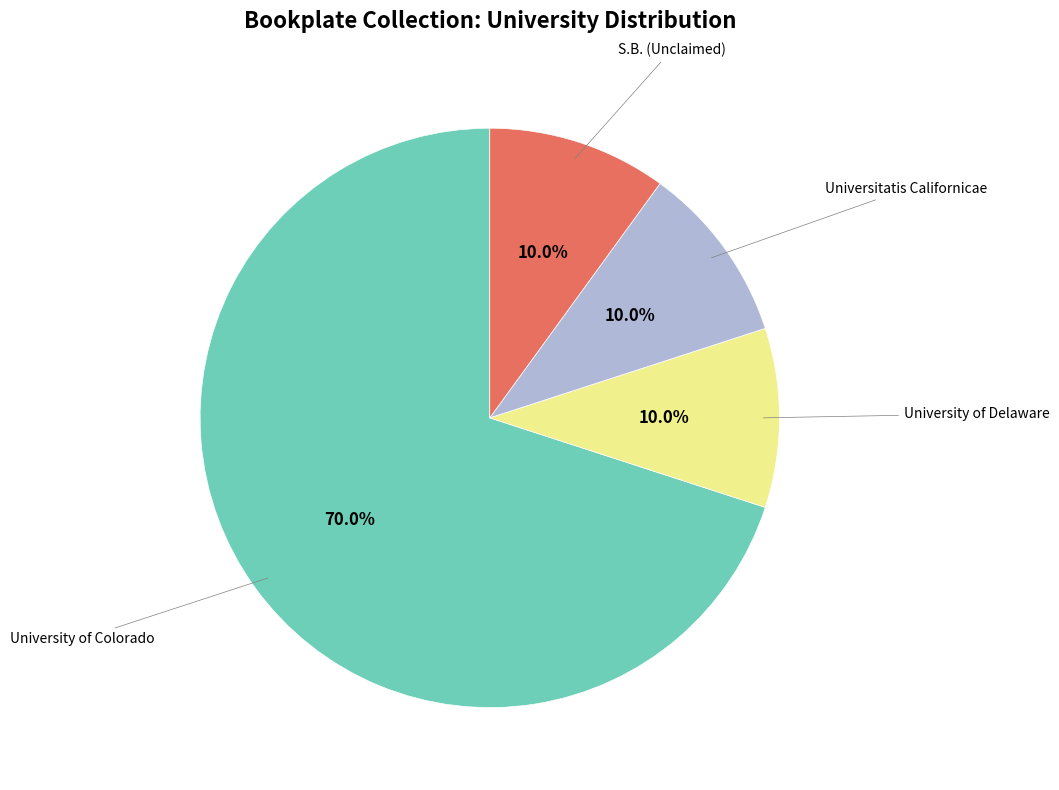

How many segments does this pie chart have?

4